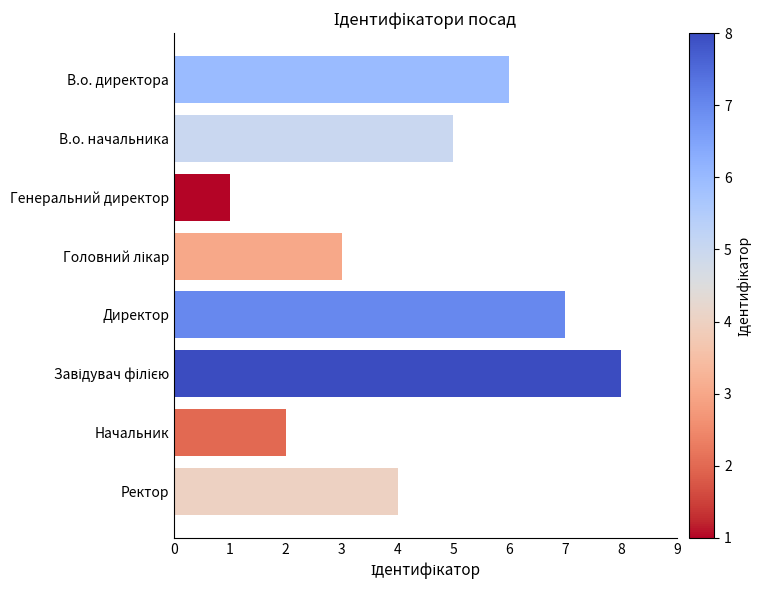

The value at Ректор is 4. True or false?

True